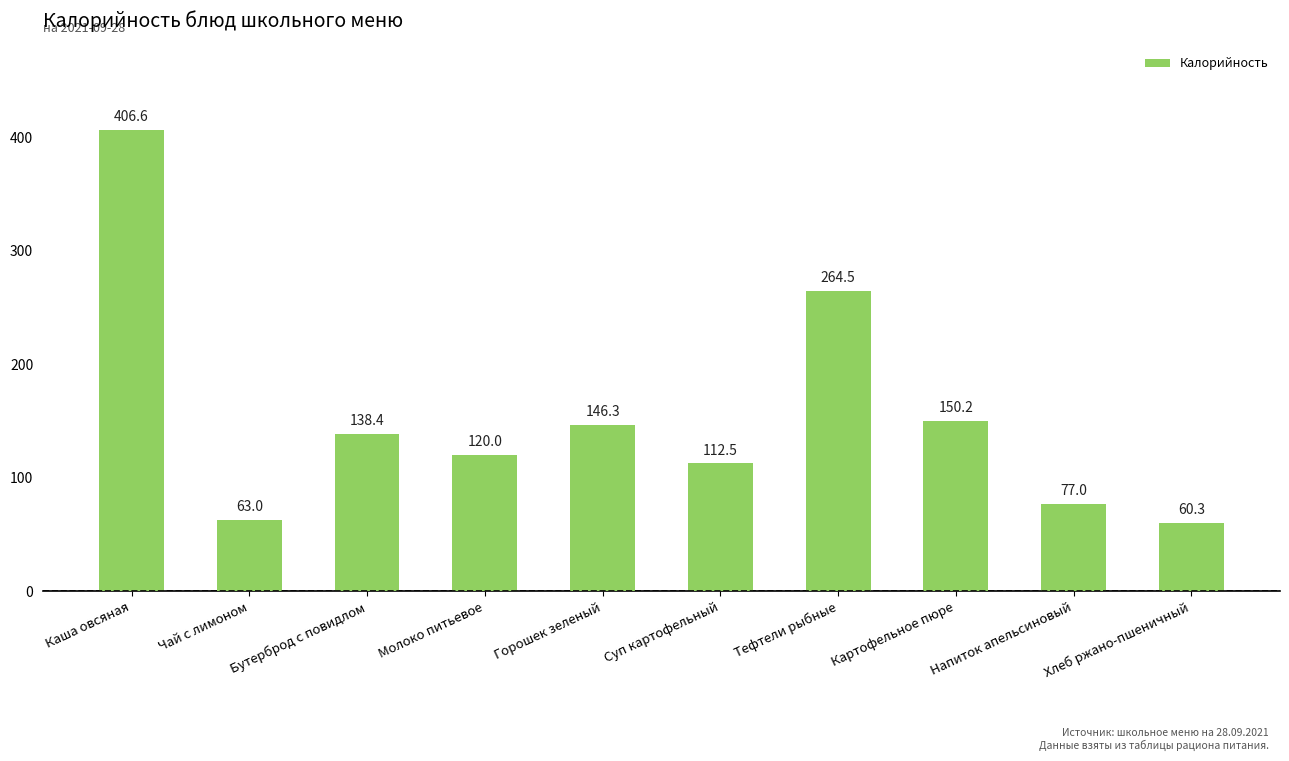

The chart shows a value of 540.2 at Каша овсяная. True or false?

False